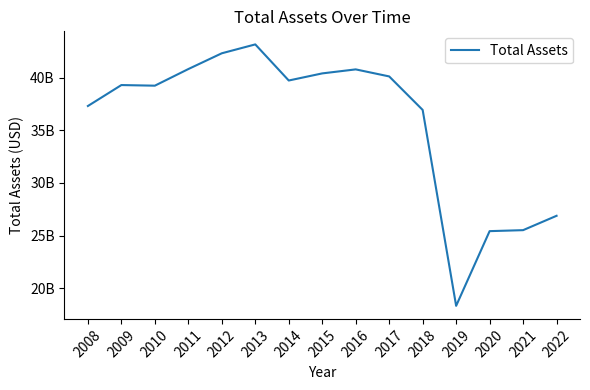

What is the sum of all values?

536236000000